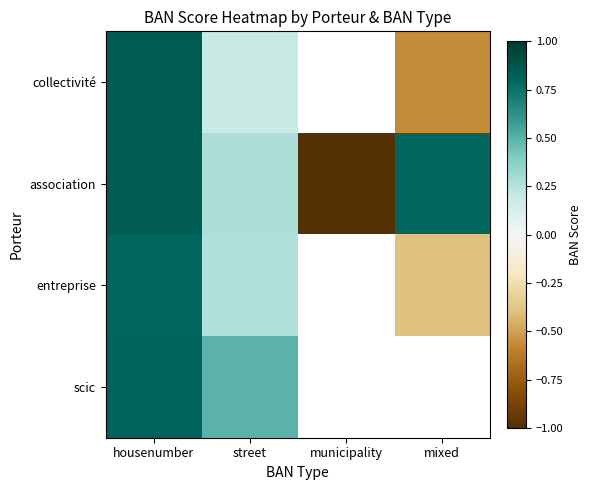

List the labels in order of scic value, largest first.

housenumber, street, municipality, mixed